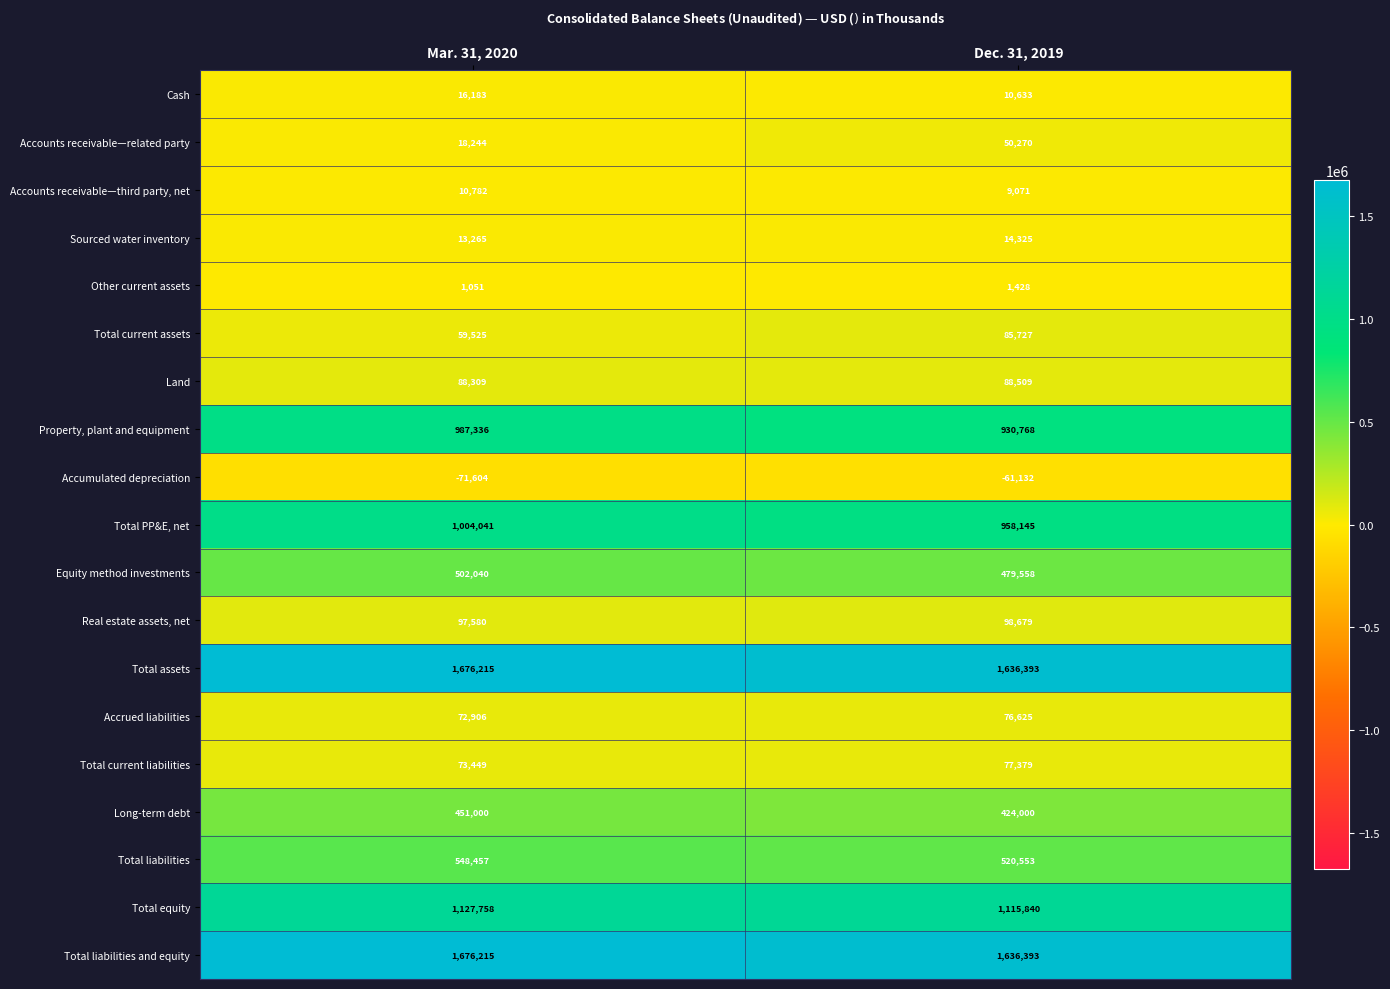

What is the sum of the Other current assets values at Mar. 31, 2020 and Dec. 31, 2019?

2479